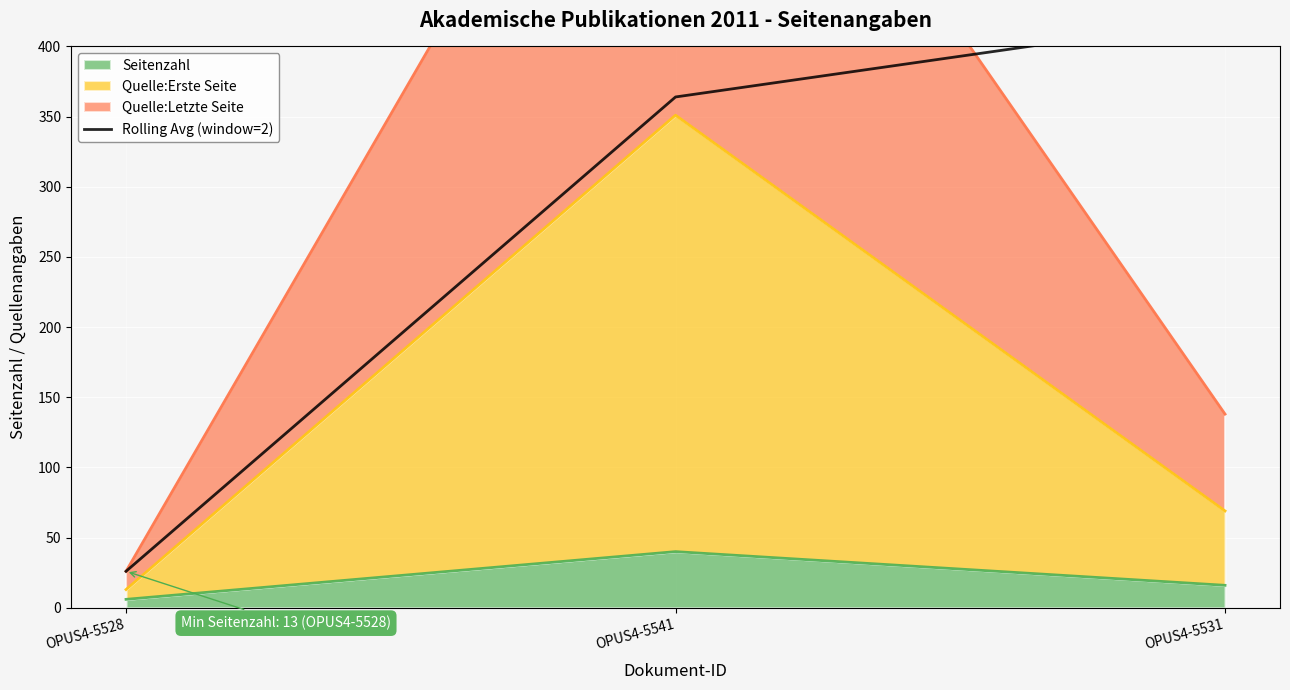

Reading left to right, list all the values displayed in this chart.

OPUS4-5528=26	OPUS4-5541=364	OPUS4-5531=420